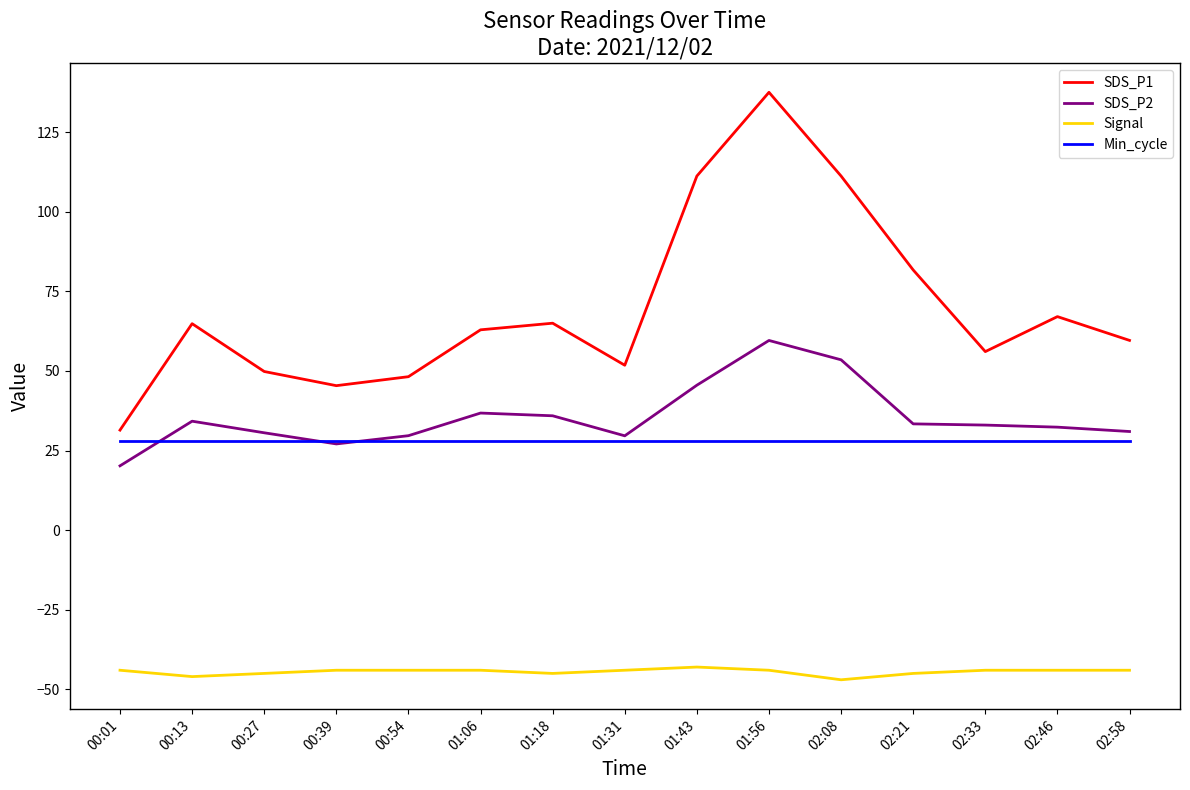

Which series has the widest spread of values?

SDS_P1